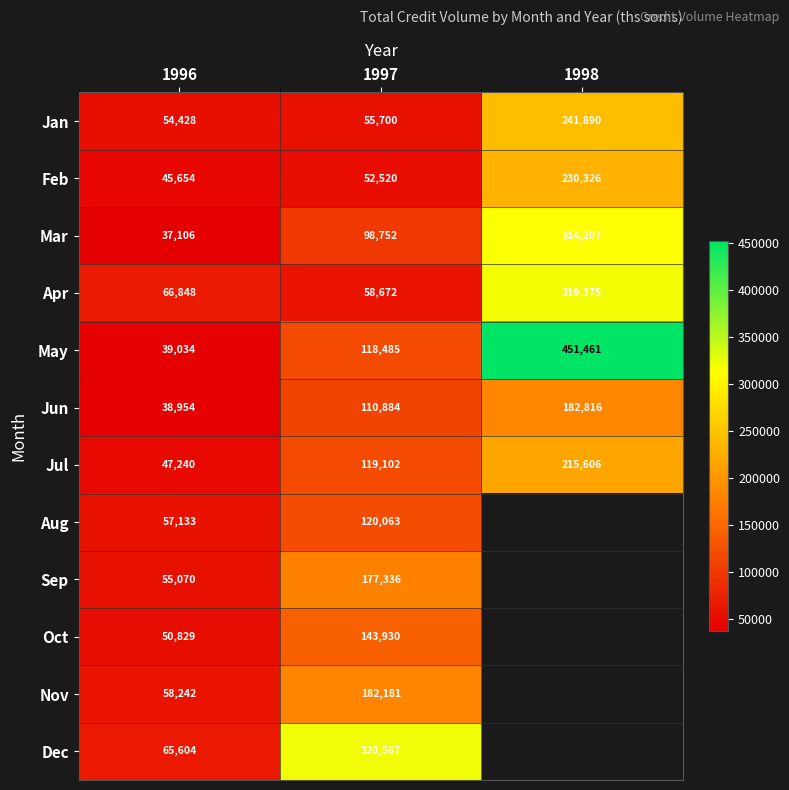

At which category does the chart reach its peak across all series?

1998